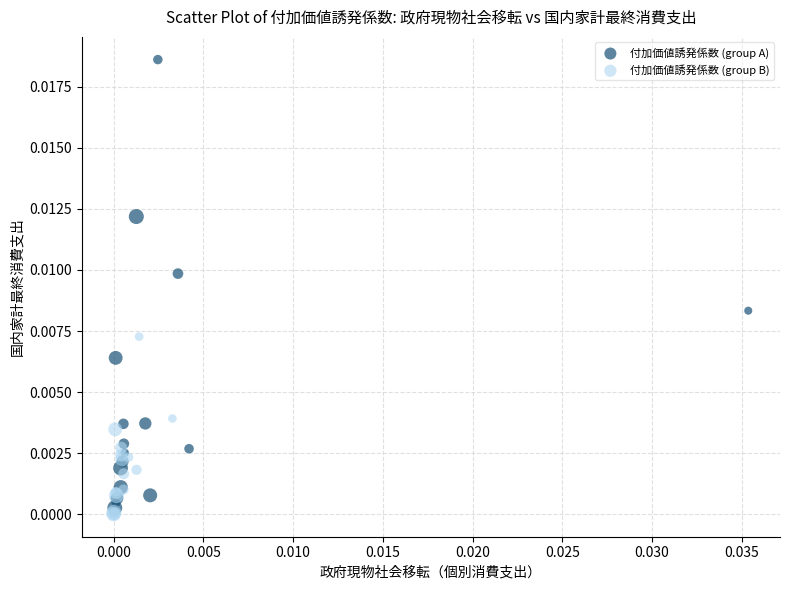

Which series contains the highest Y value?

付加価値誘発係数 (group A)